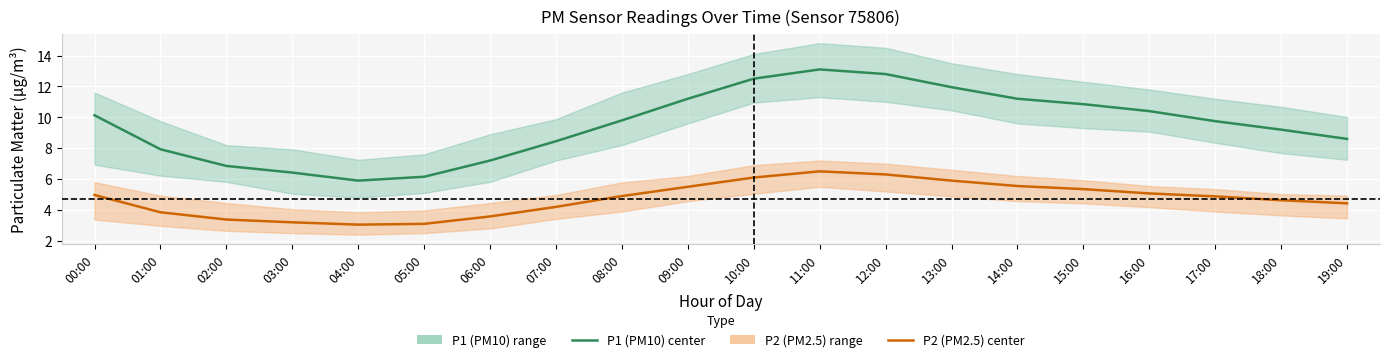

The value of P1 (PM10) at 05:00 is 10.8. True or false?

False